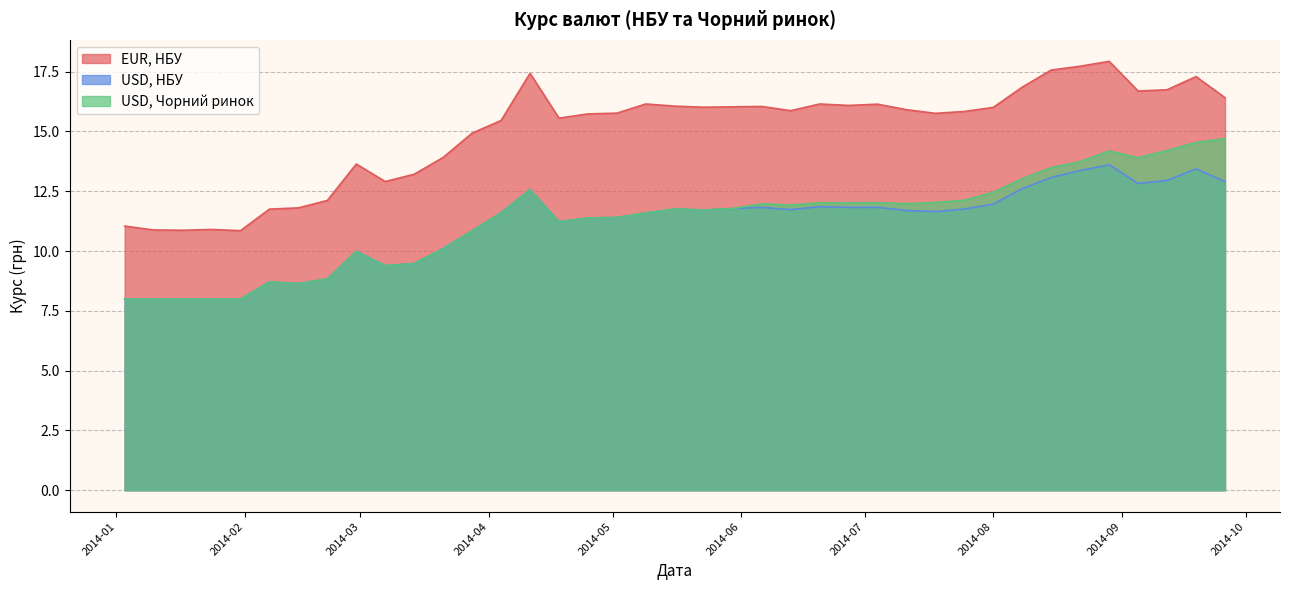

What are all the series names shown in the legend?

EUR, НБУ, USD, НБУ, USD, Чорний ринок